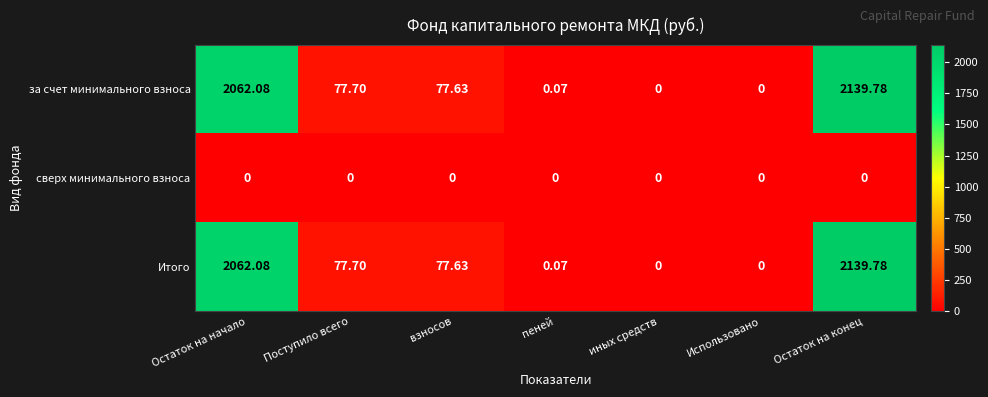

How many values in the за счет минимального взноса series exceed 77?

4